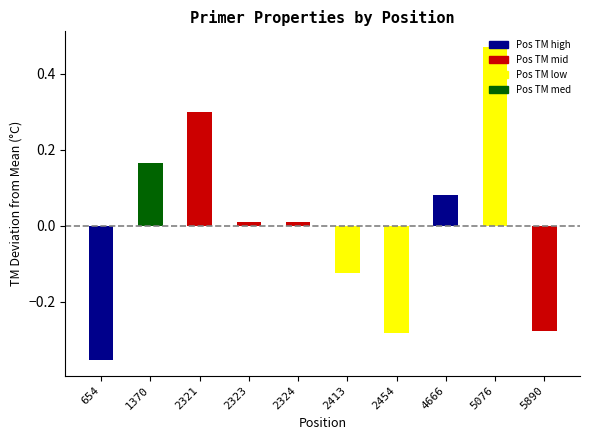

Which label corresponds to the largest value in the chart?

5076